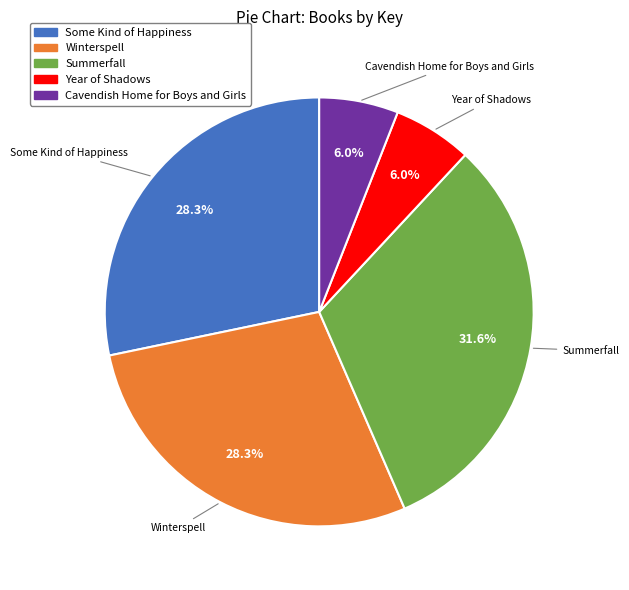

How many segments does this pie chart have?

5